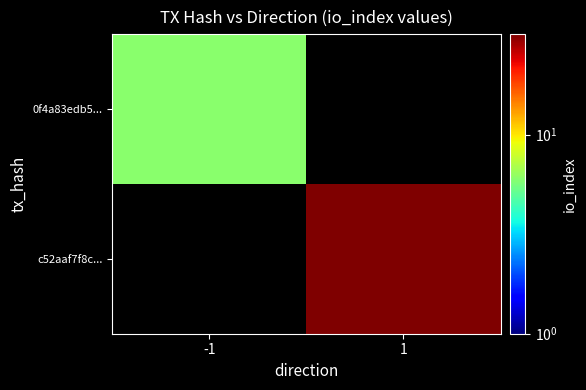

At 1, list the series in order from smallest to largest.

0f4a83edb5..., c52aaf7f8c...